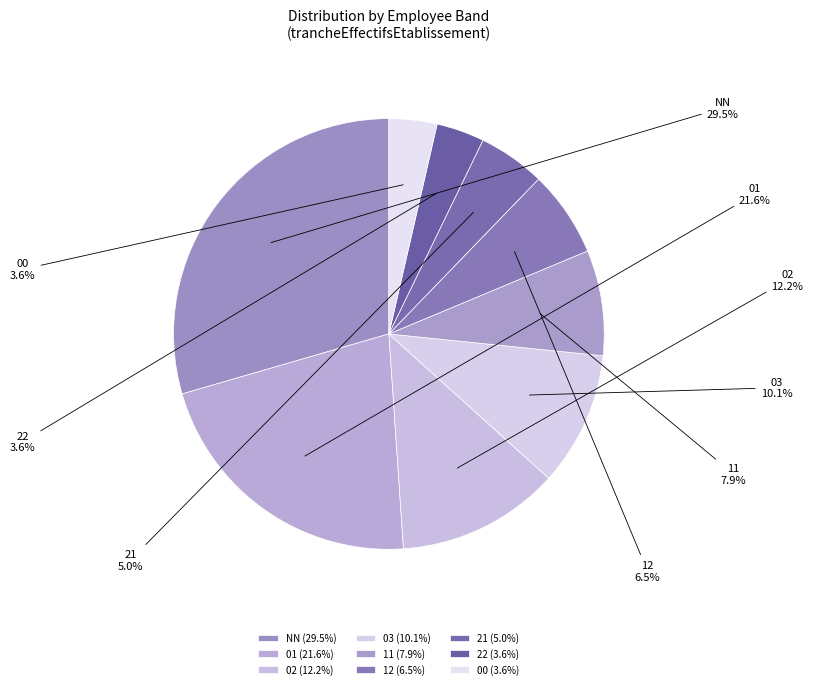

To the nearest percent, what is the difference between the 01 and 12 slice percentages?

15%